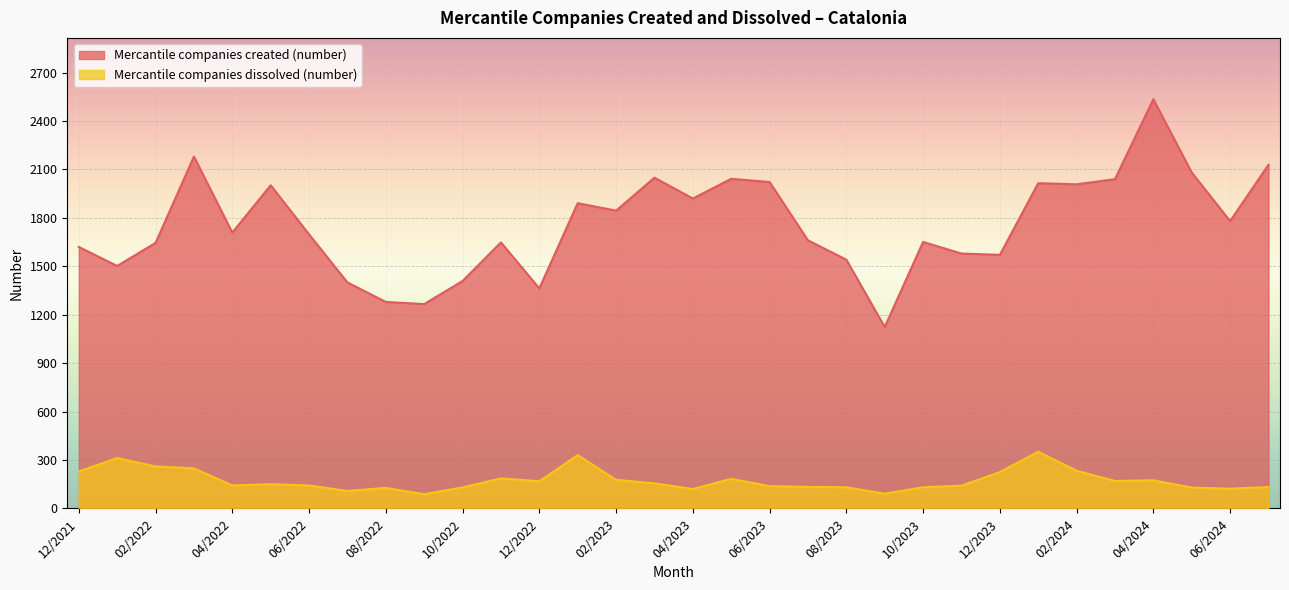

What is the difference between the Mercantile companies created (number) values at 03/2023 and 09/2023?

925